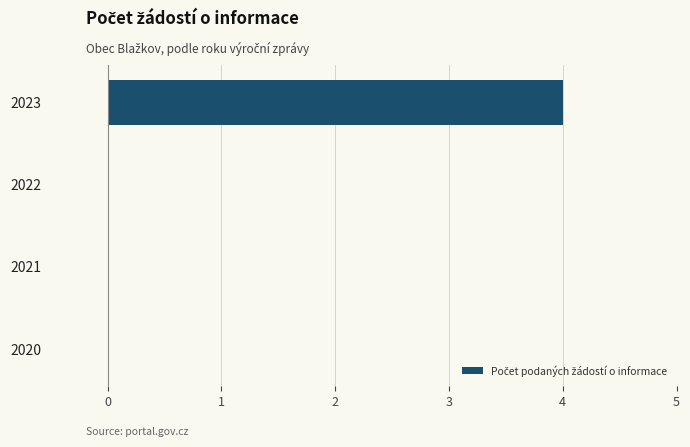

What is the sum of all values?

4